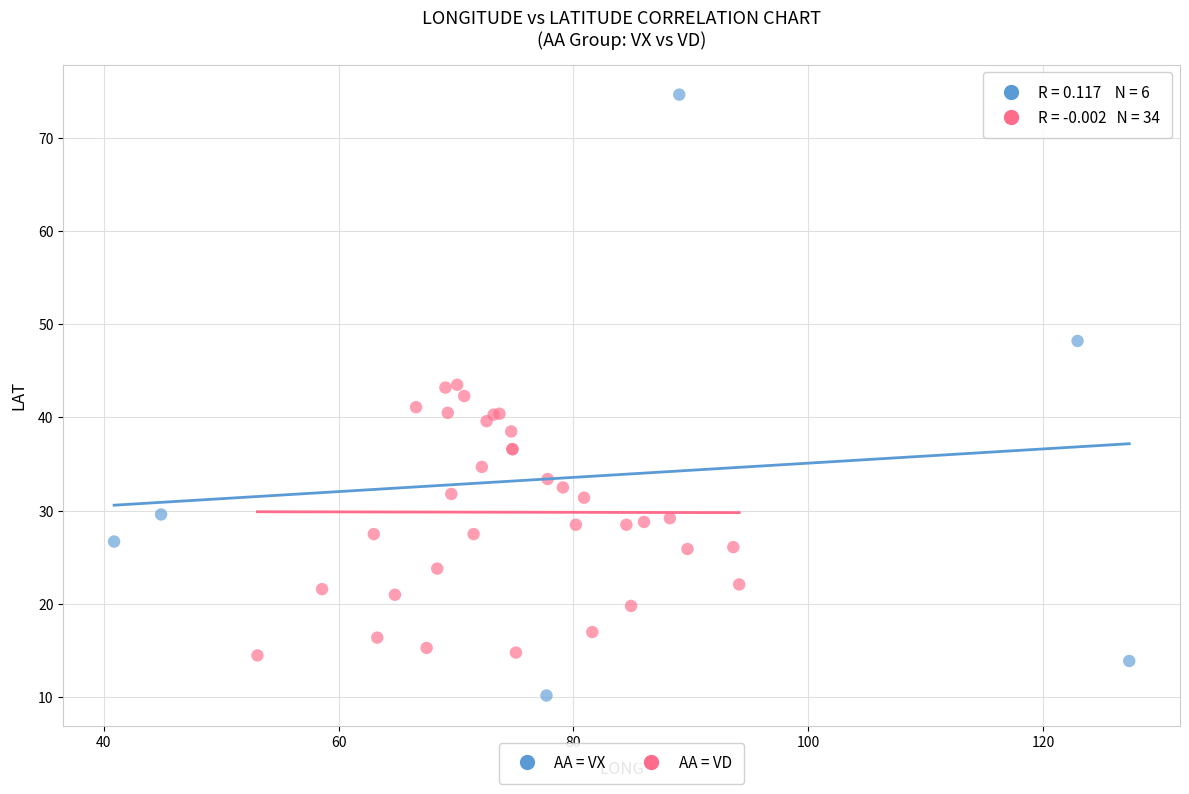

Which series contains the lowest Y value?

AA = VX